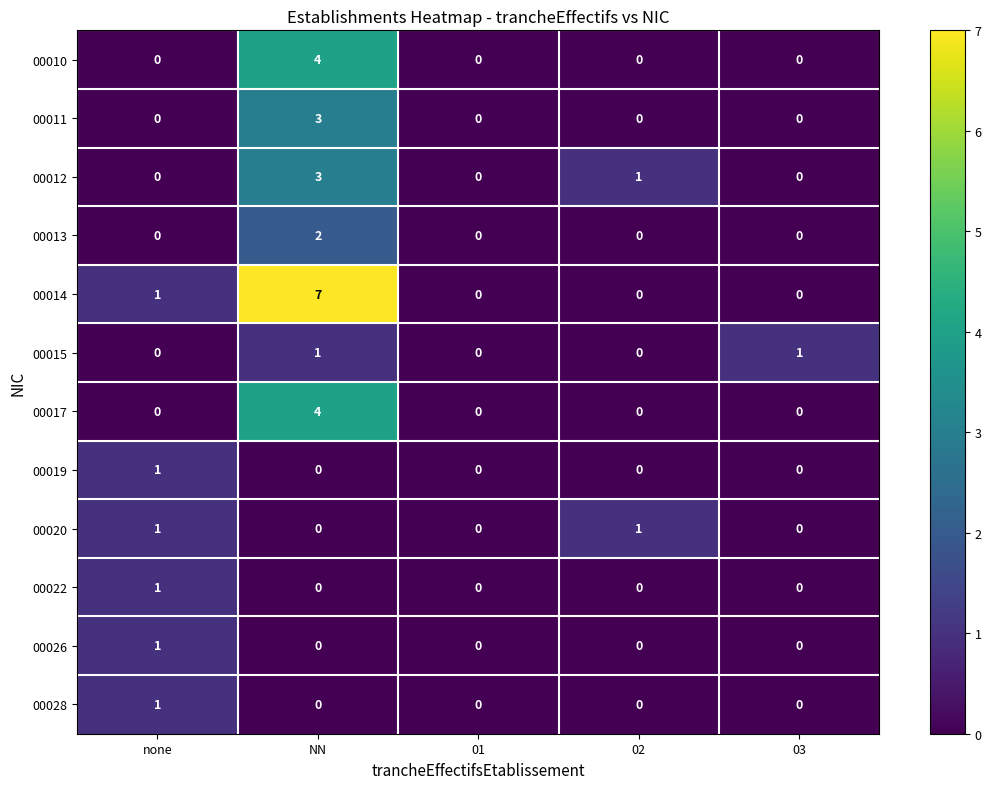

The 00019 series shows 2 at none. True or false?

False